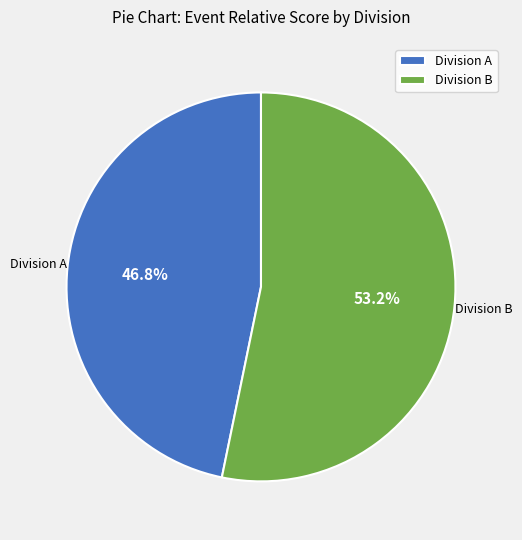

What percentage do Division B and Division A together represent?

100.0%